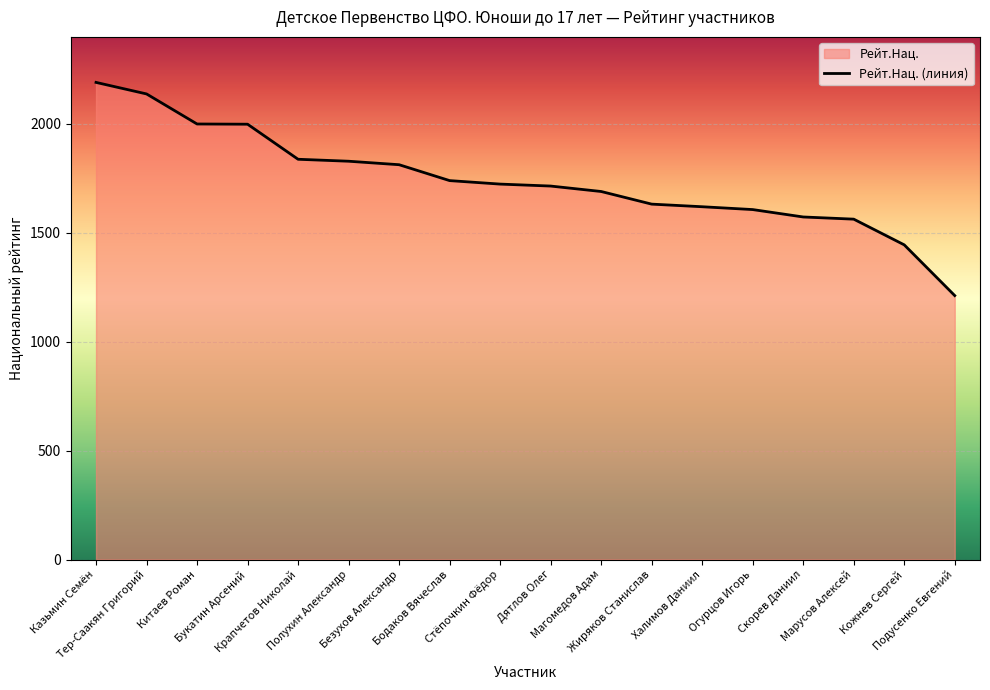

What is the maximum value shown in the chart?

2191